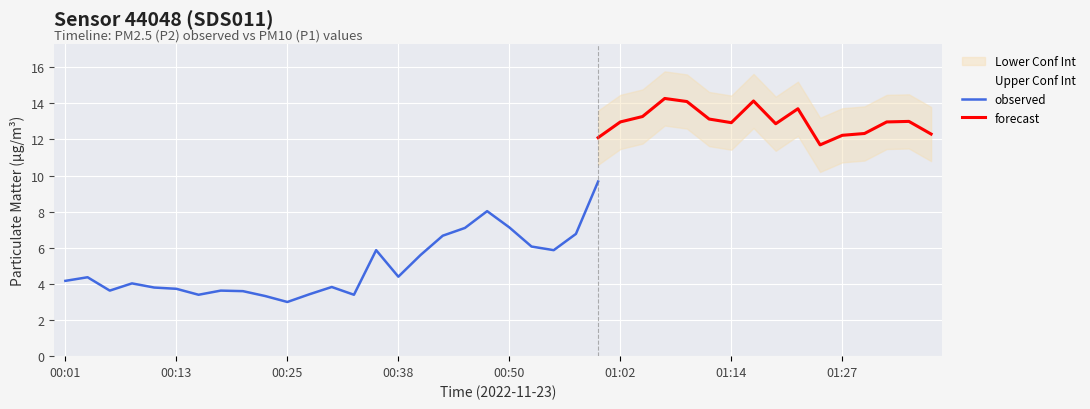

How many data points in P1 are above 9?

19